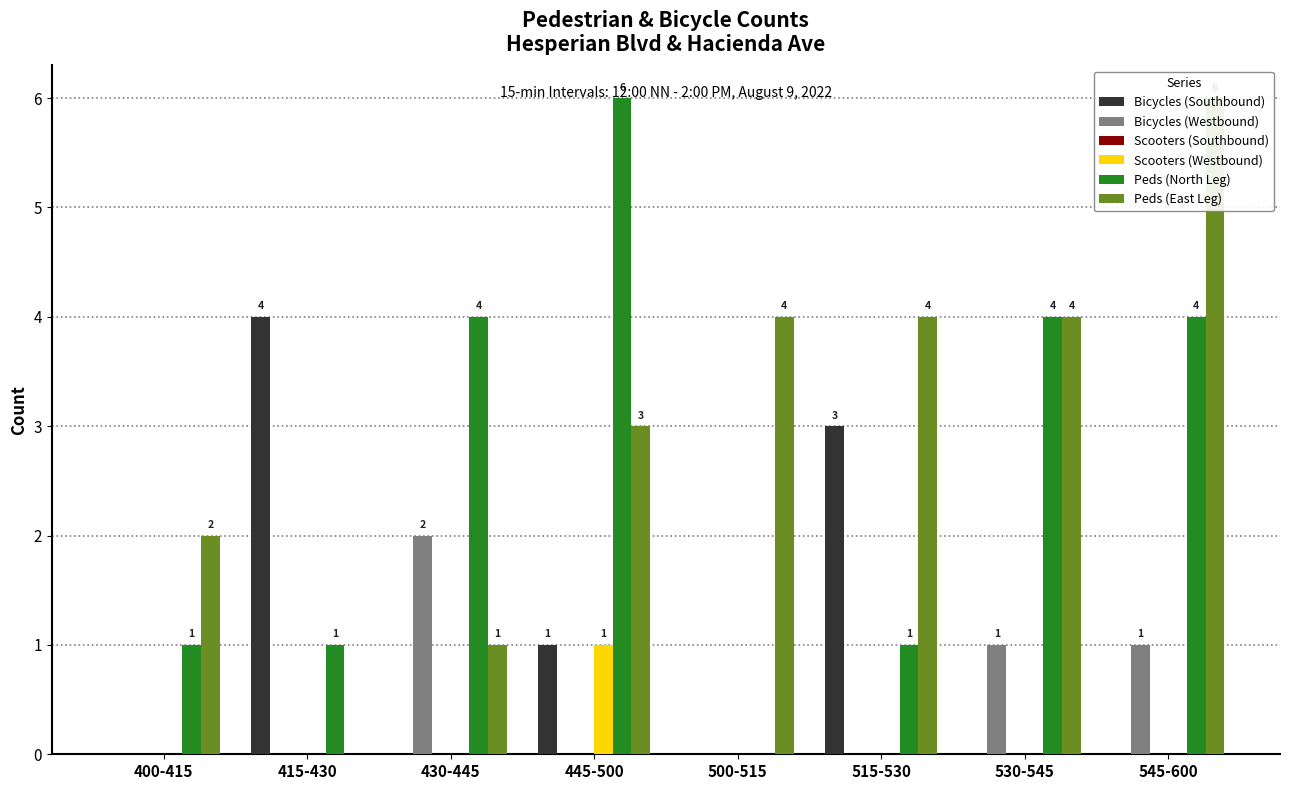

Reading left to right, transcribe all the data shown in this chart.

Bicycles (Southbound): 400-415=0	415-430=4	430-445=0	445-500=1	500-515=0	515-530=3	530-545=0	545-600=0
Bicycles (Westbound): 400-415=0	415-430=0	430-445=2	445-500=0	500-515=0	515-530=0	530-545=1	545-600=1
Scooters (Southbound): 400-415=0	415-430=0	430-445=0	445-500=0	500-515=0	515-530=0	530-545=0	545-600=0
Scooters (Westbound): 400-415=0	415-430=0	430-445=0	445-500=1	500-515=0	515-530=0	530-545=0	545-600=0
Peds (North Leg): 400-415=1	415-430=1	430-445=4	445-500=6	500-515=0	515-530=1	530-545=4	545-600=4
Peds (East Leg): 400-415=2	415-430=0	430-445=1	445-500=3	500-515=4	515-530=4	530-545=4	545-600=6